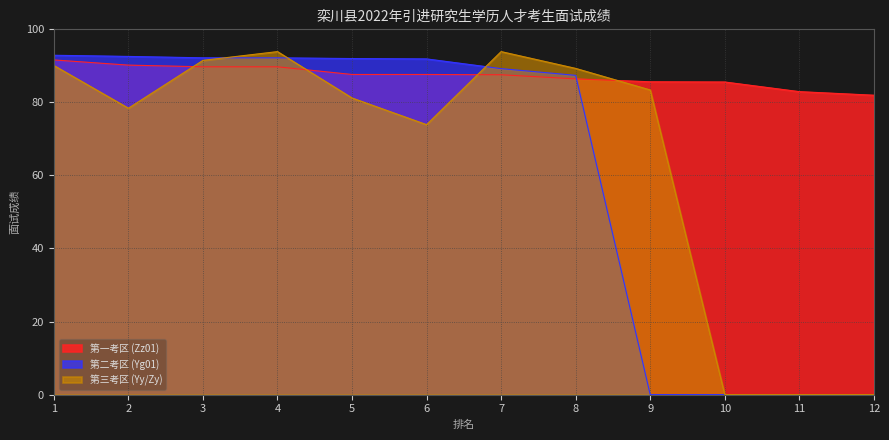

Which category has the highest value across all series?

4